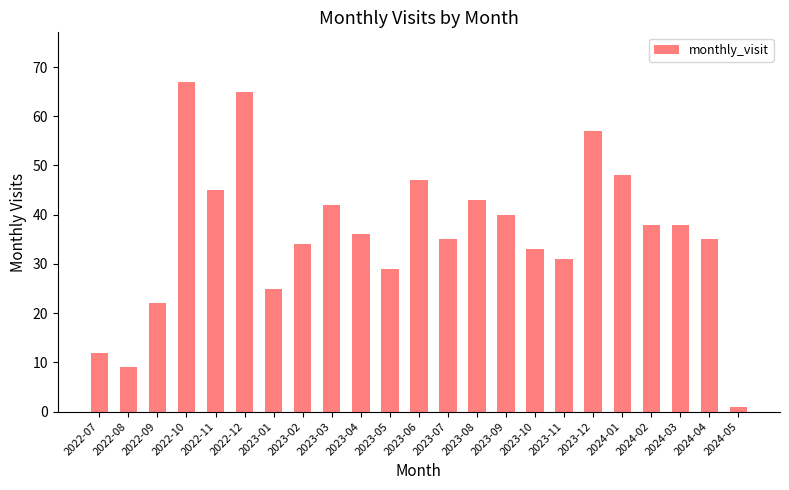

Is it true that the value at 2023-06 is 66?

False